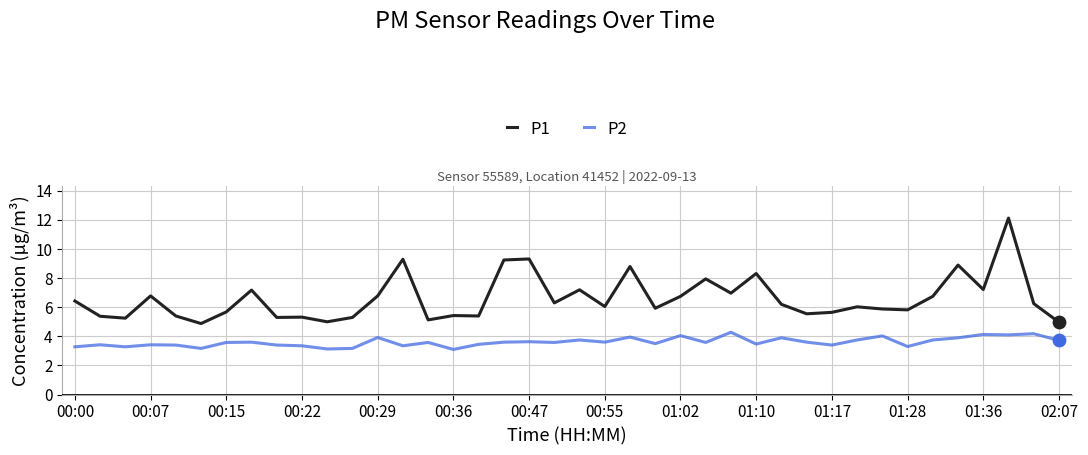

Which series has the largest total across all categories?

P1